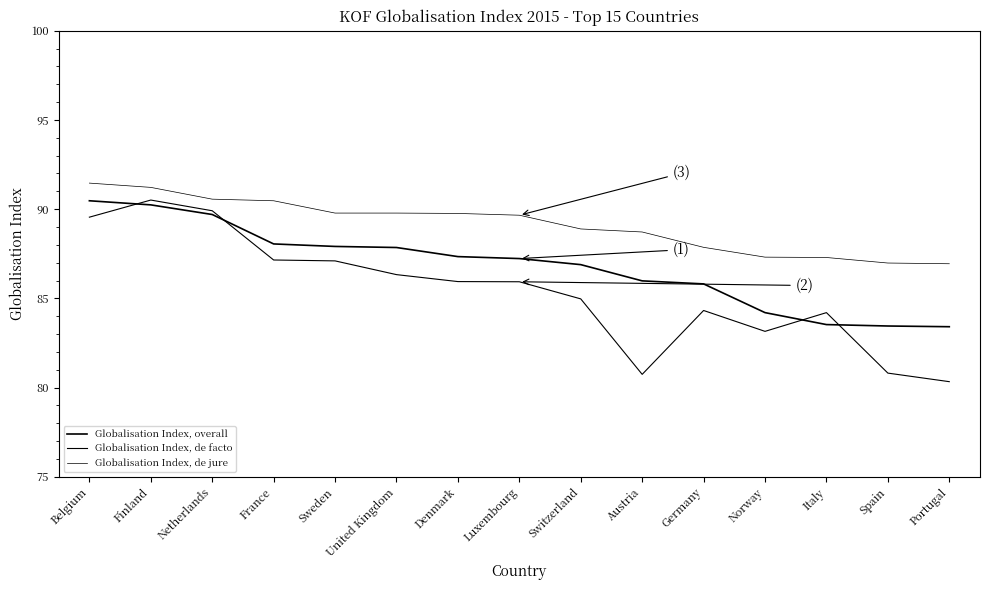

Reading left to right, transcribe all the data shown in this chart.

Globalisation Index, overall: Belgium=90.5	Finland=90.2	Netherlands=89.7	France=88.0	Sweden=87.9	United Kingdom=87.8	Denmark=87.3	Luxembourg=87.2	Switzerland=86.9	Austria=86.0	Germany=85.8	Norway=84.2	Italy=83.5	Spain=83.5	Portugal=83.4
Globalisation Index, de facto: Belgium=89.5	Finland=90.5	Netherlands=89.9	France=87.2	Sweden=87.1	United Kingdom=86.3	Denmark=85.9	Luxembourg=85.9	Switzerland=85.0	Austria=80.7	Germany=84.3	Norway=83.2	Italy=84.2	Spain=80.8	Portugal=80.3
Globalisation Index, de jure: Belgium=91.5	Finland=91.2	Netherlands=90.6	France=90.5	Sweden=89.8	United Kingdom=89.8	Denmark=89.8	Luxembourg=89.7	Switzerland=88.9	Austria=88.7	Germany=87.9	Norway=87.3	Italy=87.3	Spain=87.0	Portugal=86.9